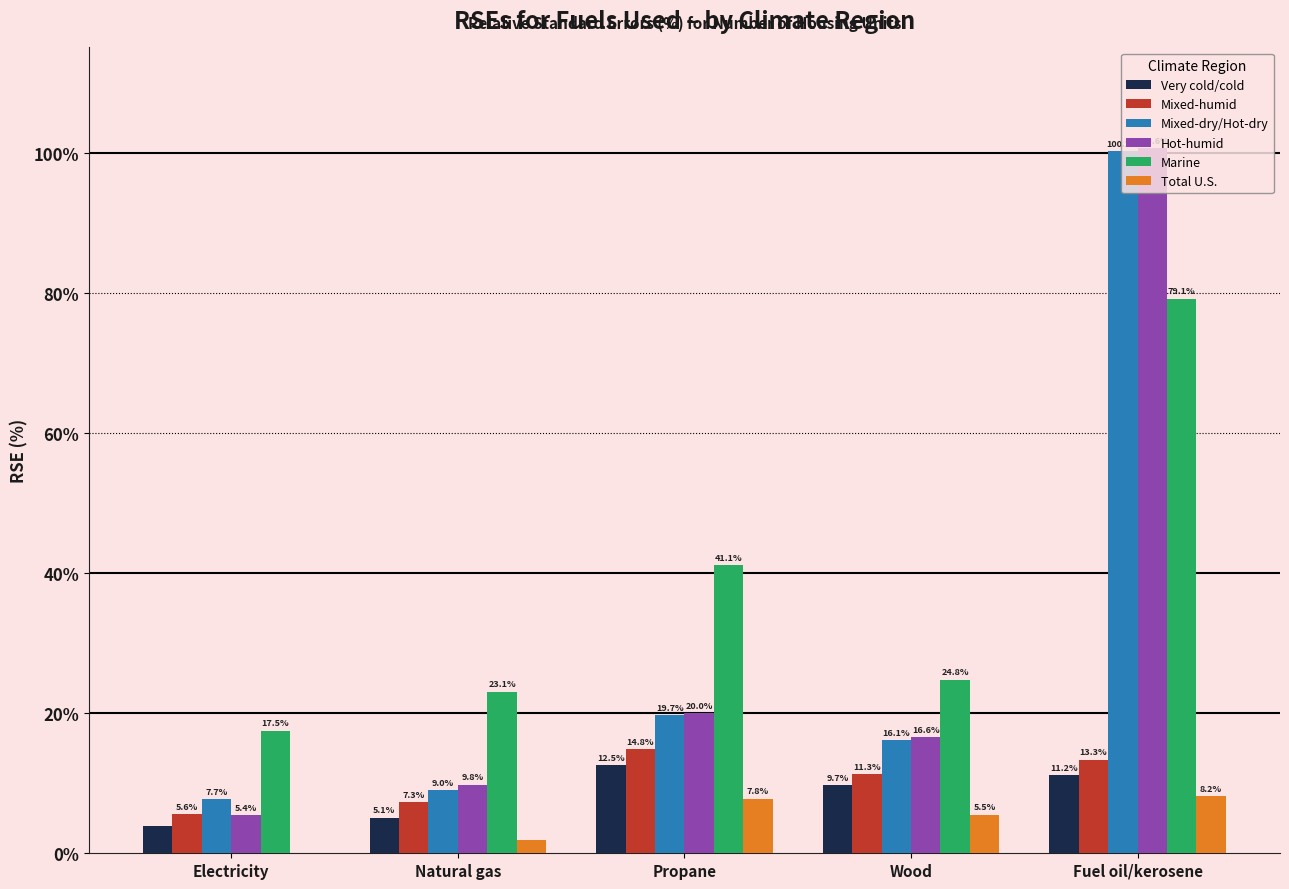

Between Wood and Fuel oil/kerosene, which series saw the biggest shift?

Mixed-dry/Hot-dry